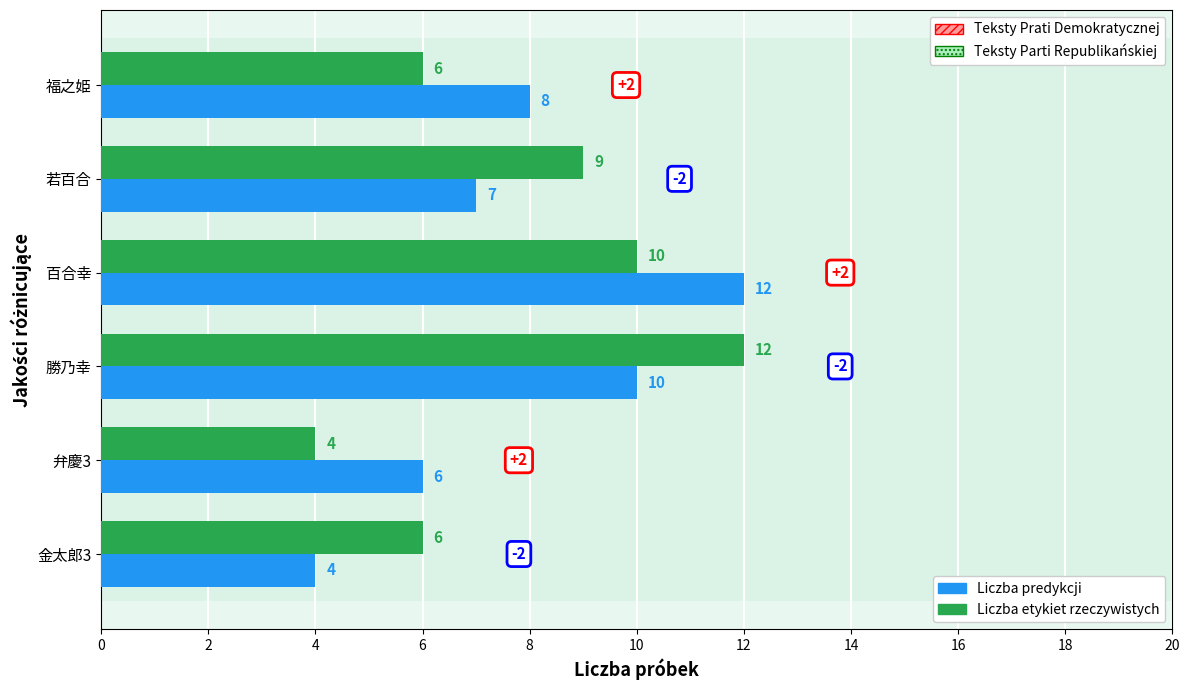

Where is Liczba predykcji nearest to the value 8?

福之姫